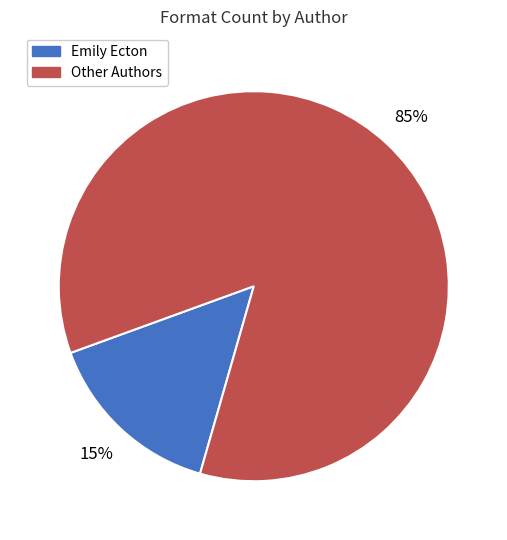

To the nearest percent, what is the average slice percentage?

50%